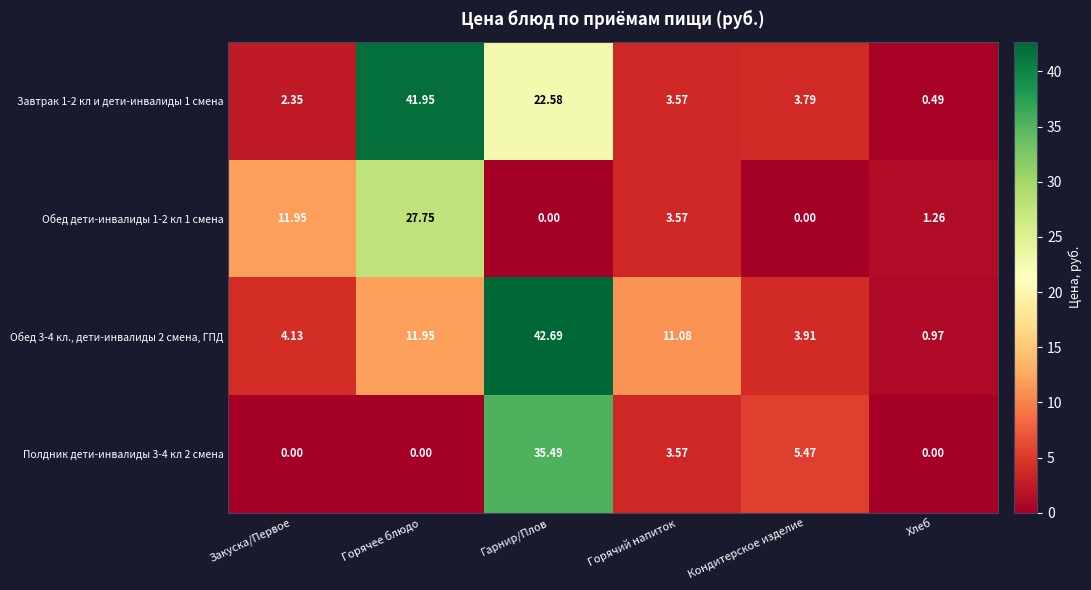

Is the value of Полдник дети-инвалиды 3-4 кл 2 смена at Гарнир/Плов greater than the value of Завтрак 1-2 кл и дети-инвалиды 1 смена at Кондитерское изделие?

Yes